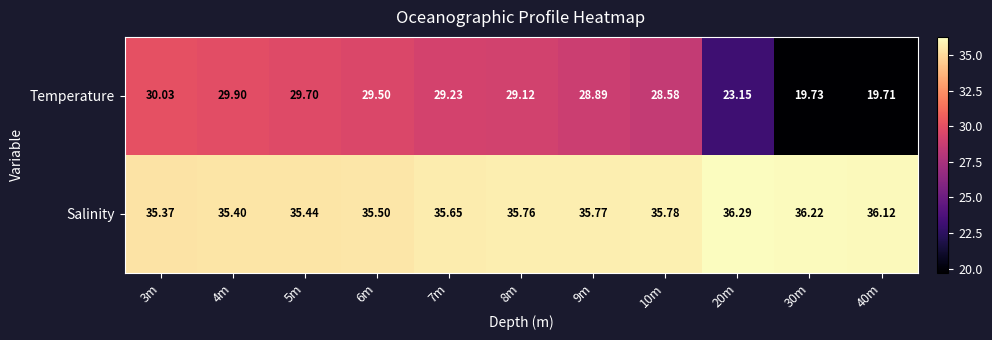

Rank the series by their average value, from lowest to highest.

Temperature, Salinity